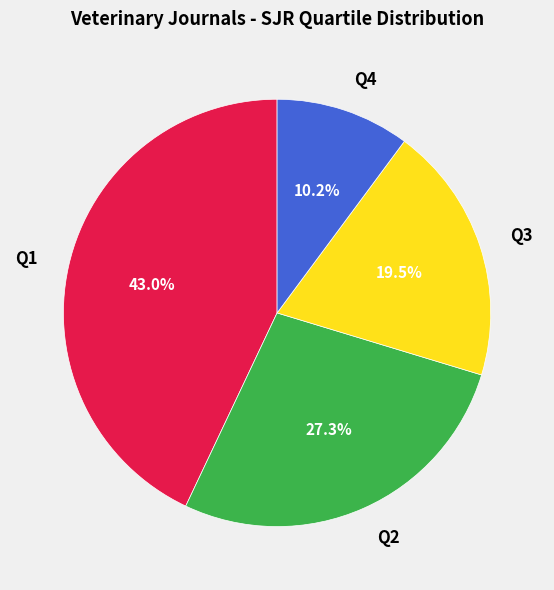

To the nearest percent, what is the difference between the largest and smallest slice percentages?

33%